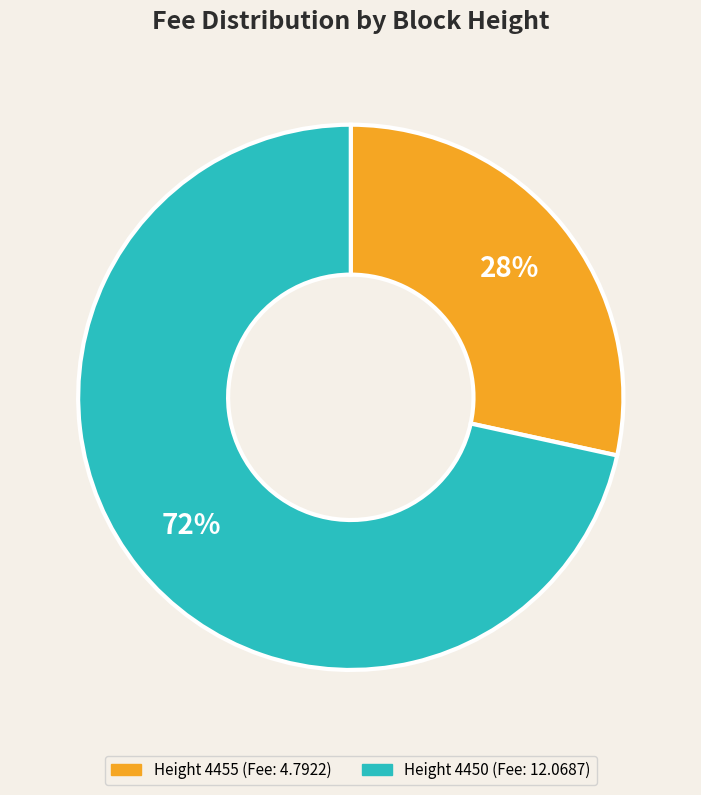

Is there a majority slice in this chart?

Yes